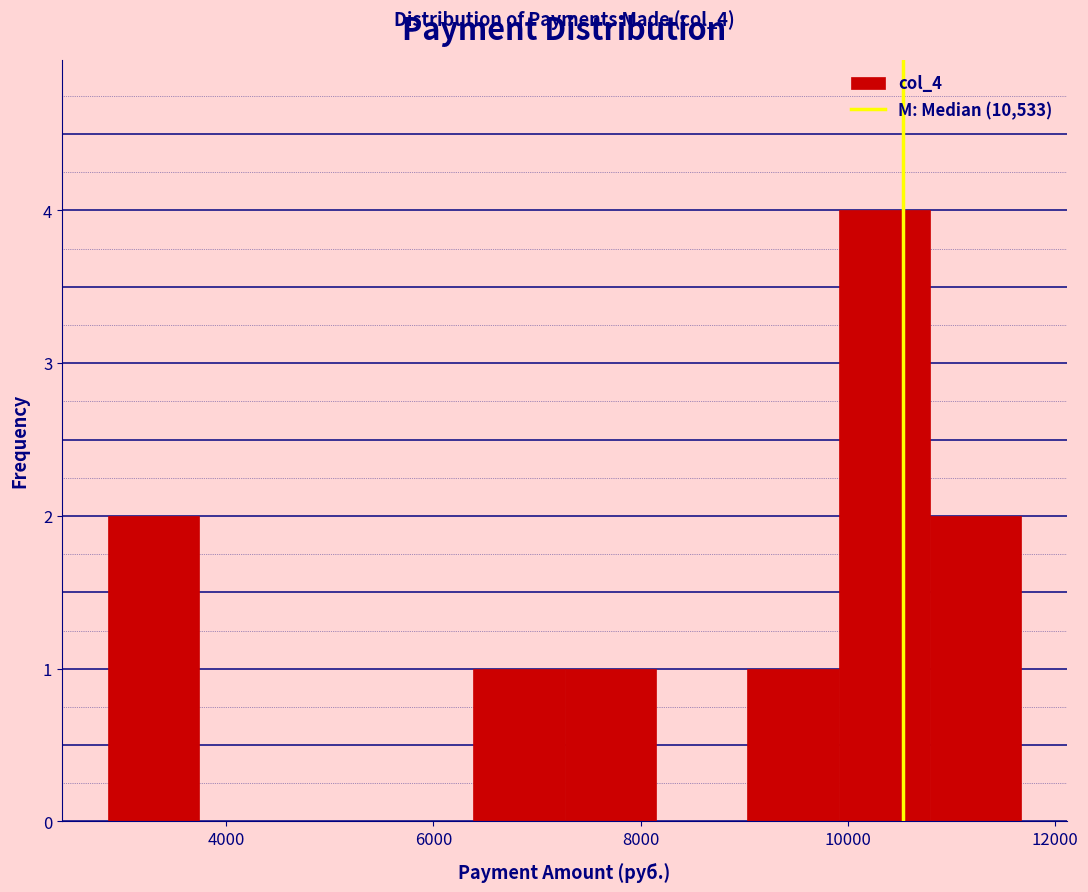

Over which range of the x-axis is the bar tallest?

10000 to 10800